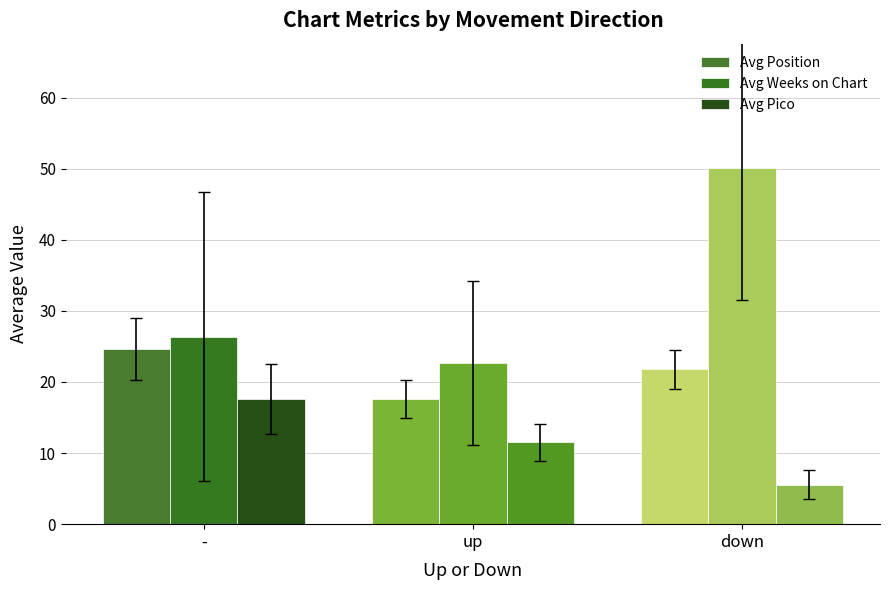

Is the value of Avg Weeks on Chart at - greater than the value of Avg Position at down?

Yes